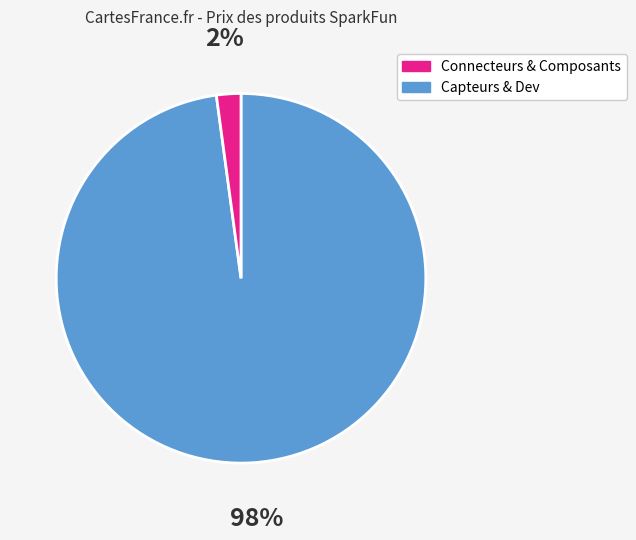

To the nearest percent, what is the average slice percentage?

50%